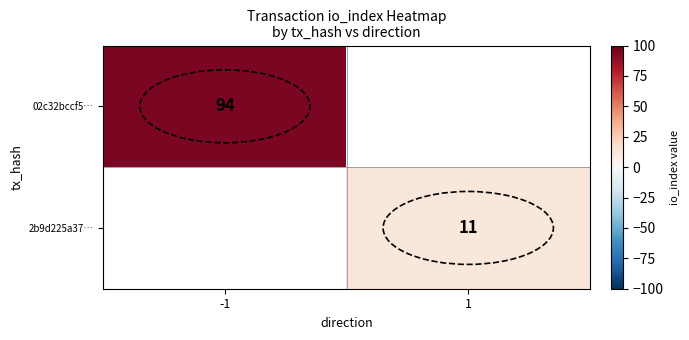

What is the smallest value displayed?

11.0